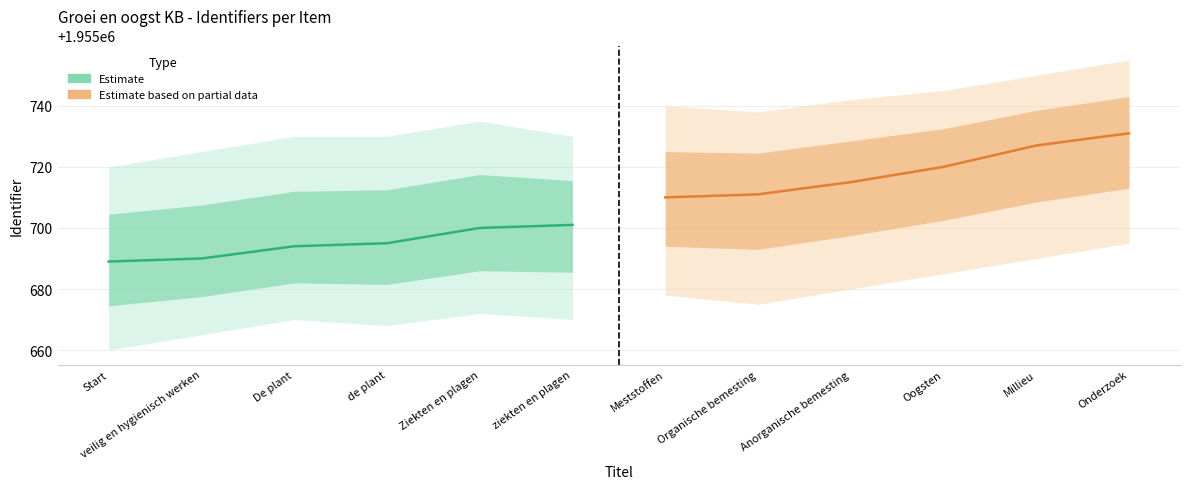

The Estimate series shows 900497 at ziekten en plagen. True or false?

False